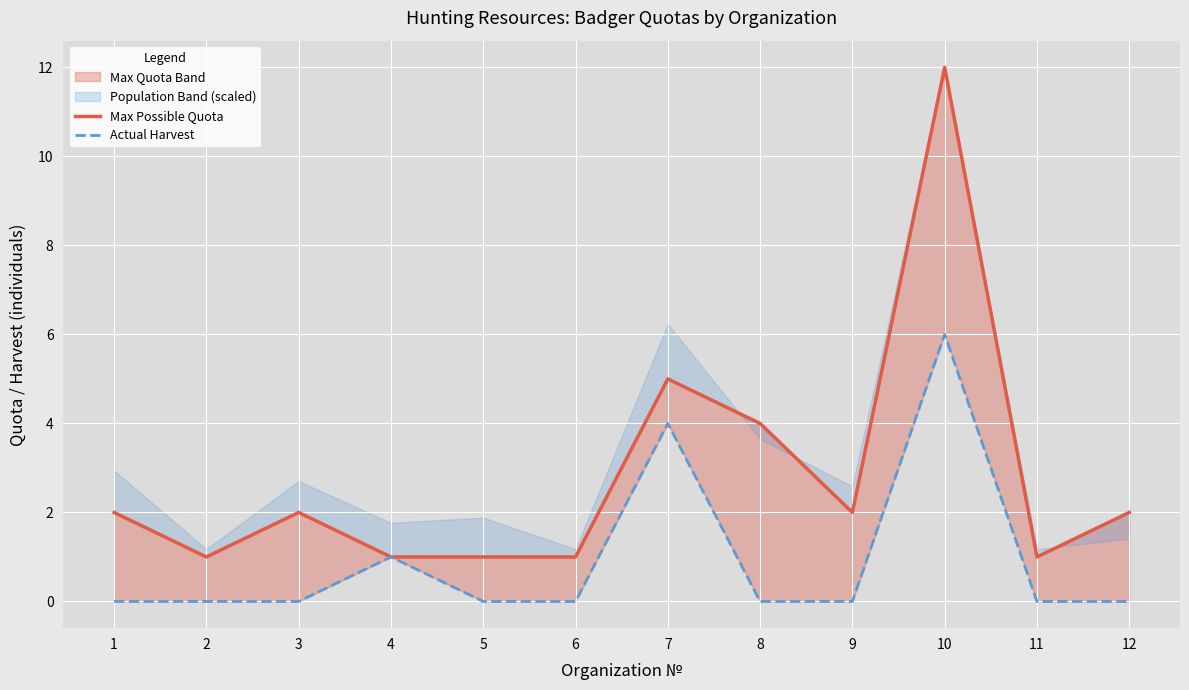

Reading left to right, extract all data points from this chart.

Max Possible Quota: 1=2	2=1	3=2	4=1	5=1	6=1	7=5	8=4	9=2	10=12	11=1	12=2
Actual Harvest: 1=0	2=0	3=0	4=1	5=0	6=0	7=4	8=0	9=0	10=6	11=0	12=0